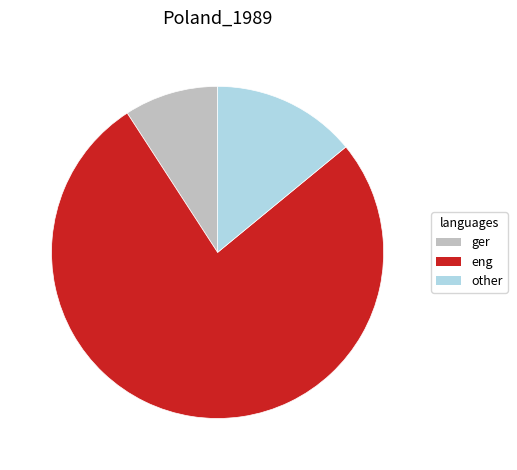

How many slices are in this pie chart?

3